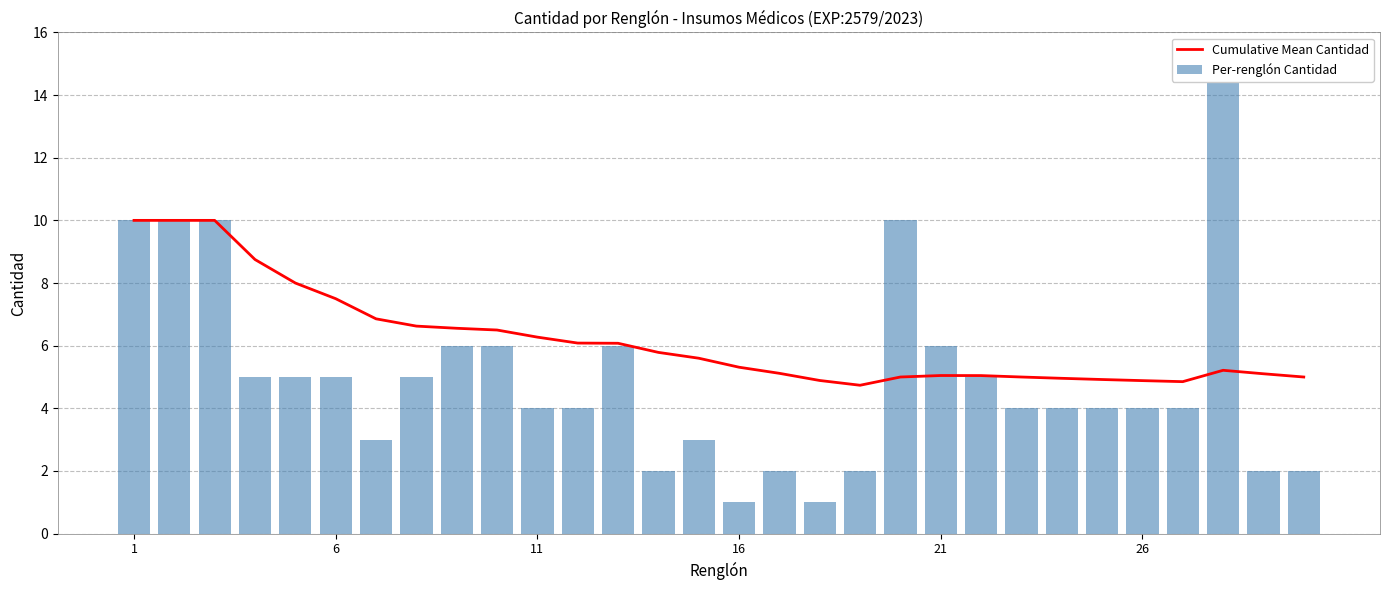

Which series has the largest total across all categories?

Cumulative Mean Cantidad